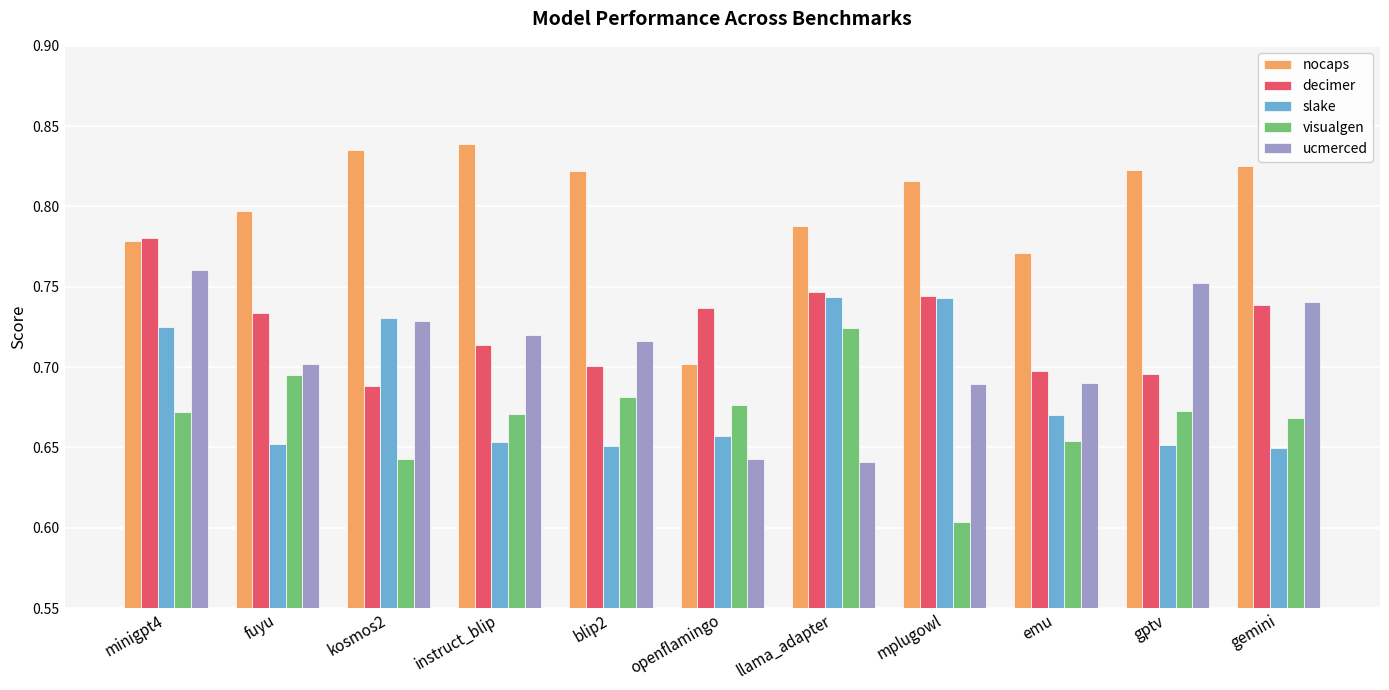

Does the chart contain stacked bars?

No